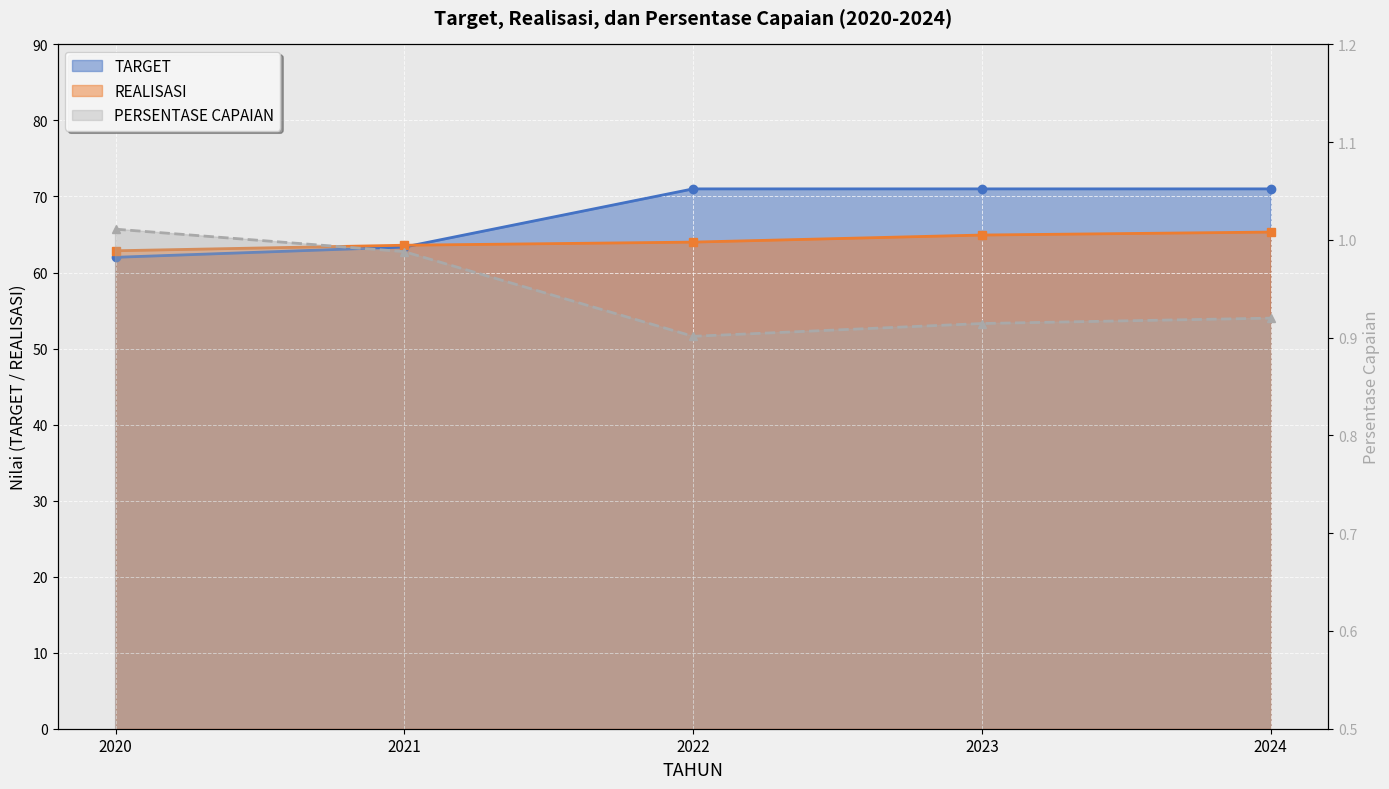

At which label does TARGET reach its peak?

2022